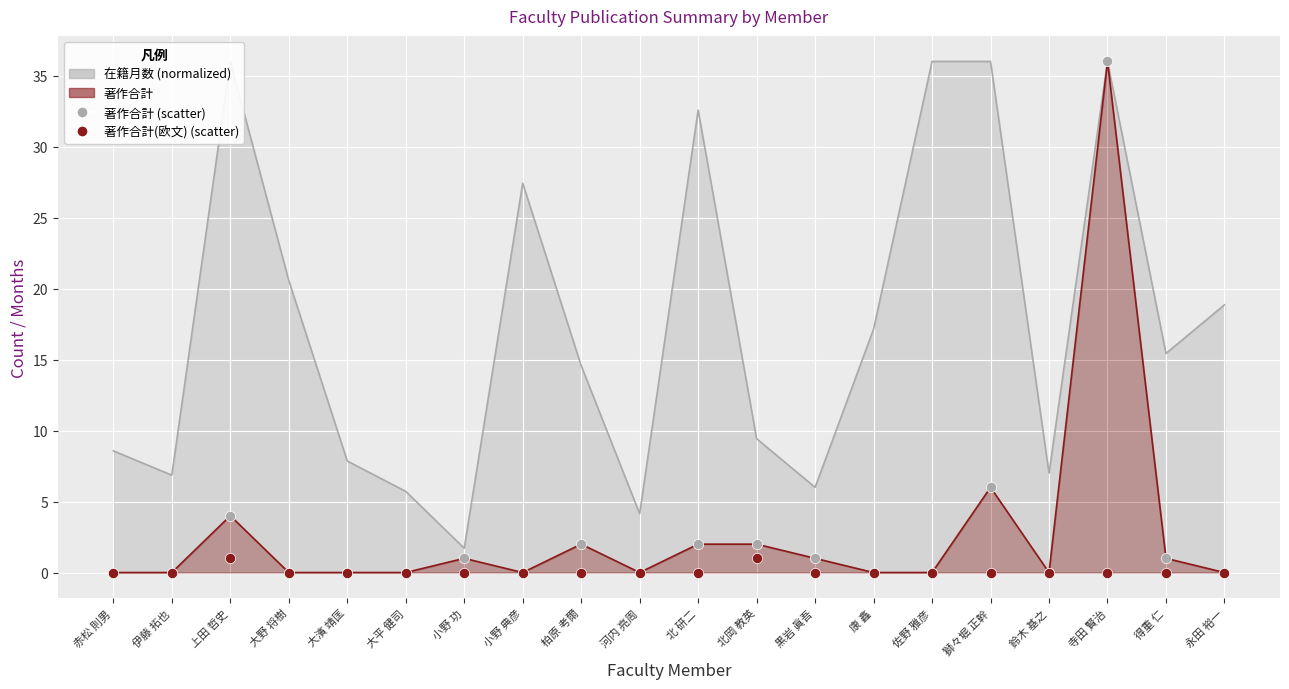

Which series has the largest total across all categories?

著作合計 (scatter)